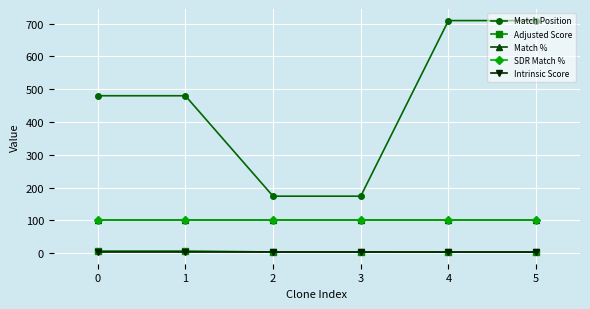

Does the chart have visible grid lines?

Yes